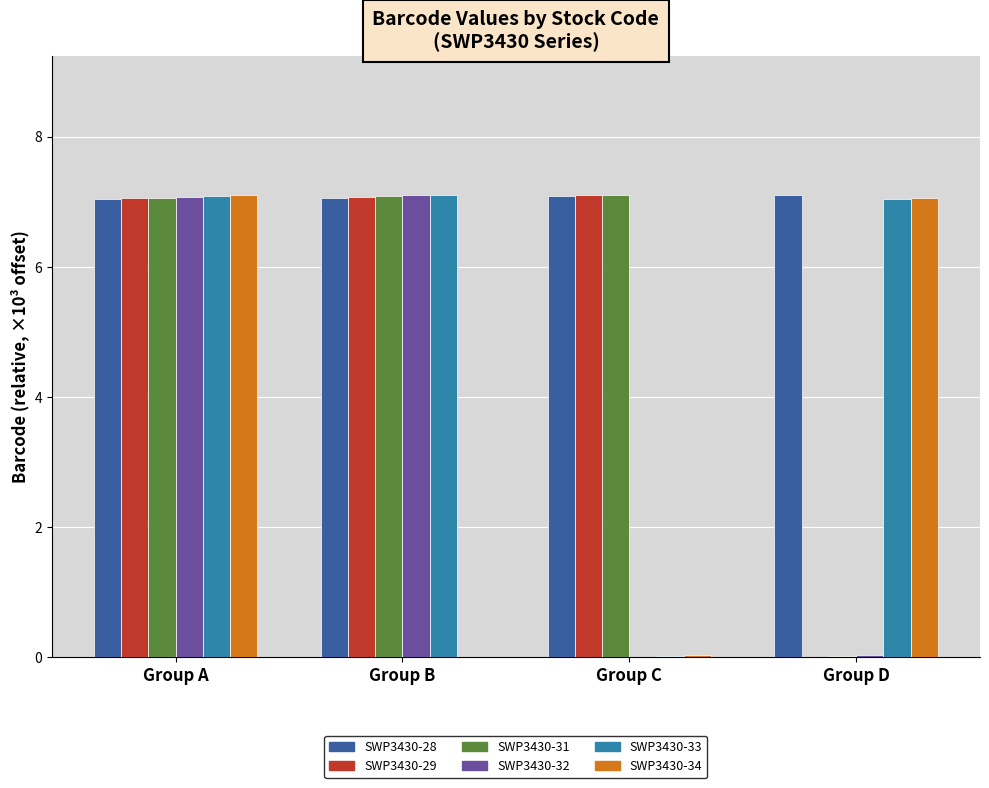

Is it true that SWP3430-29 equals 7.1 at Group A?

True